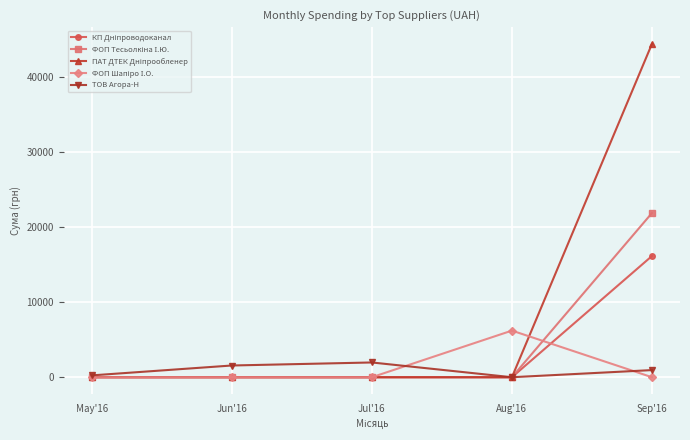

How many lines are shown in the chart?

5